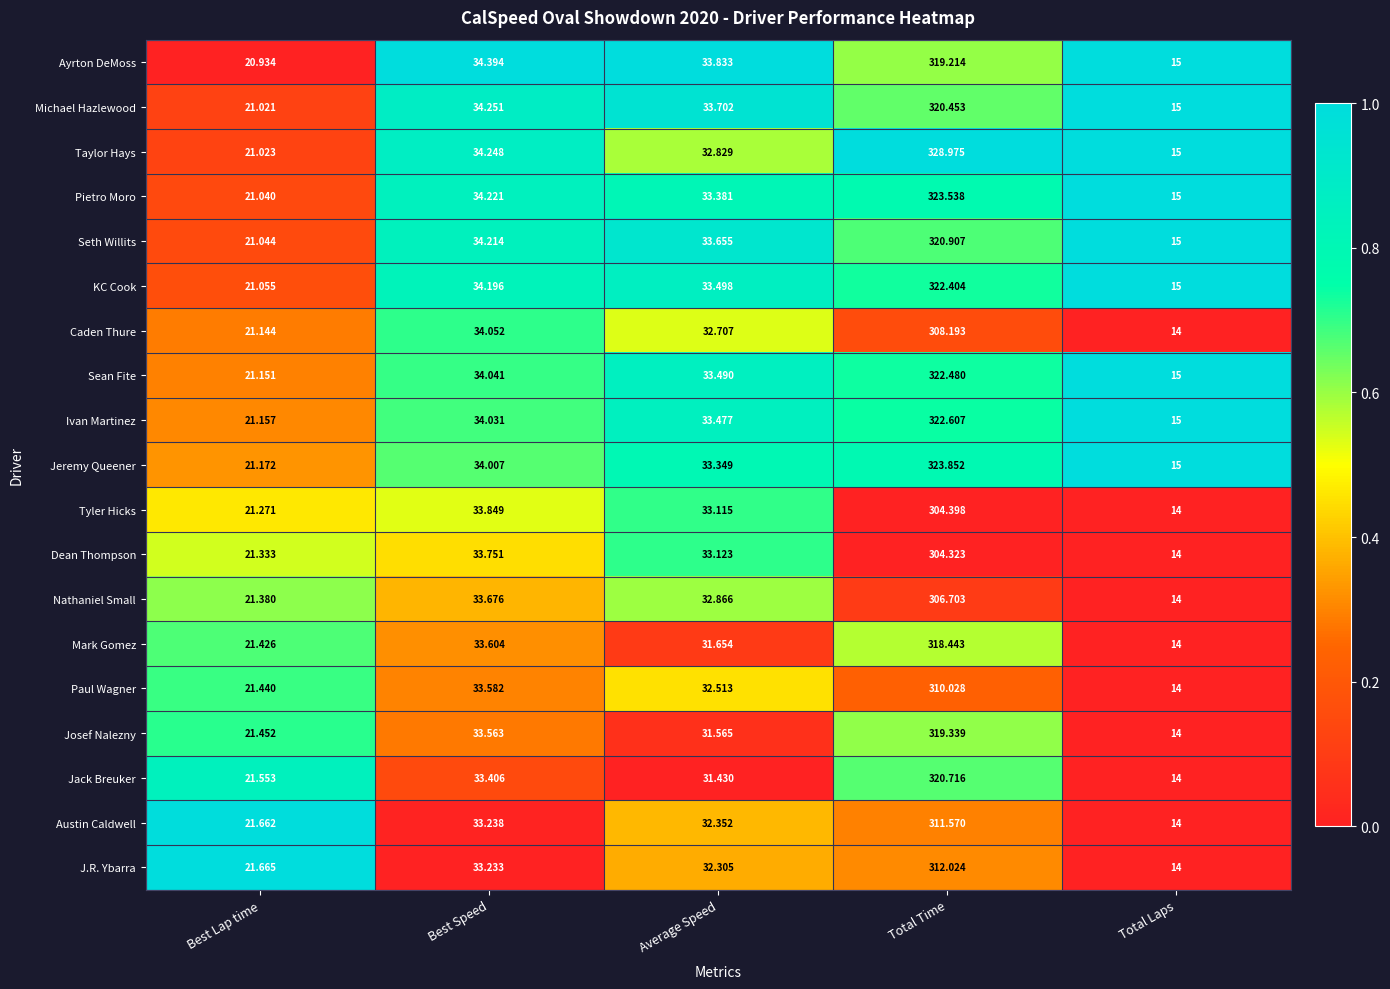

How many series are shown in this chart?

19